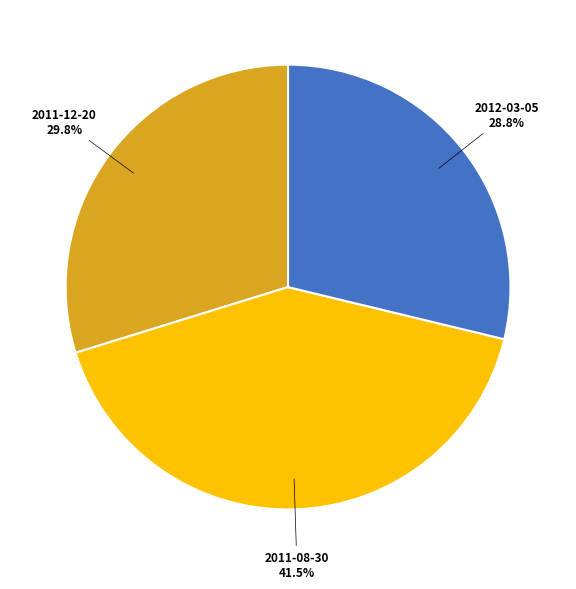

Rank the categories by value from lowest to highest.

2012-03-05, 2011-12-20, 2011-08-30